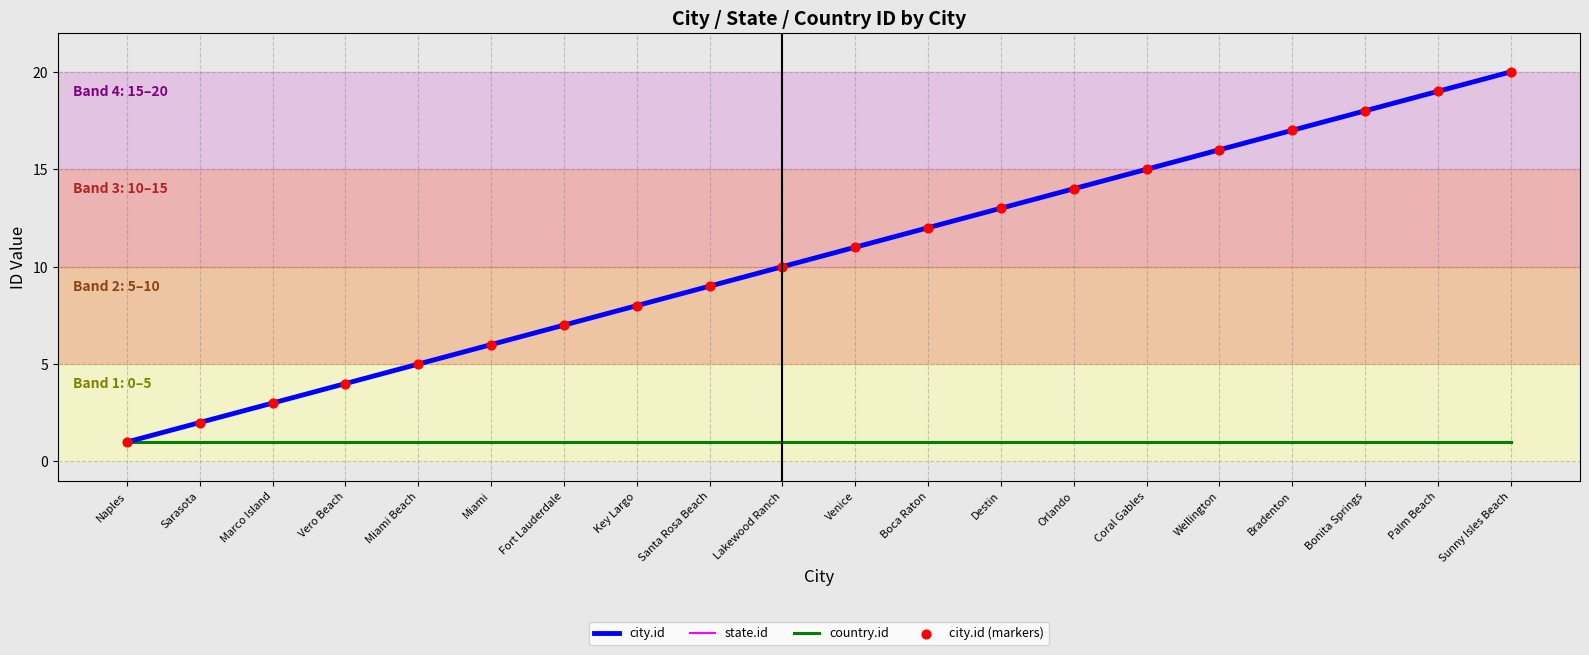

At which category is the sum across all series the highest?

Sunny Isles Beach